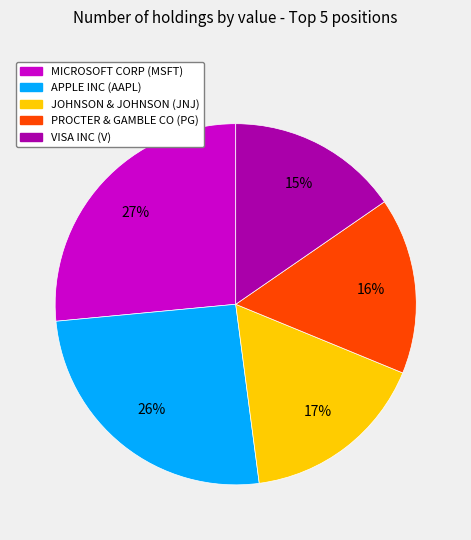

To the nearest percent, what is the average slice percentage?

20%